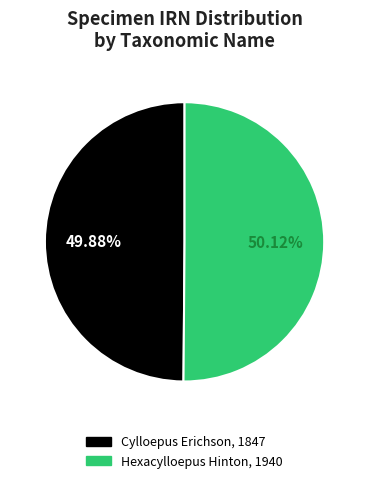

Rank the categories by value from highest to lowest.

Hexacylloepus Hinton, 1940, Cylloepus Erichson, 1847